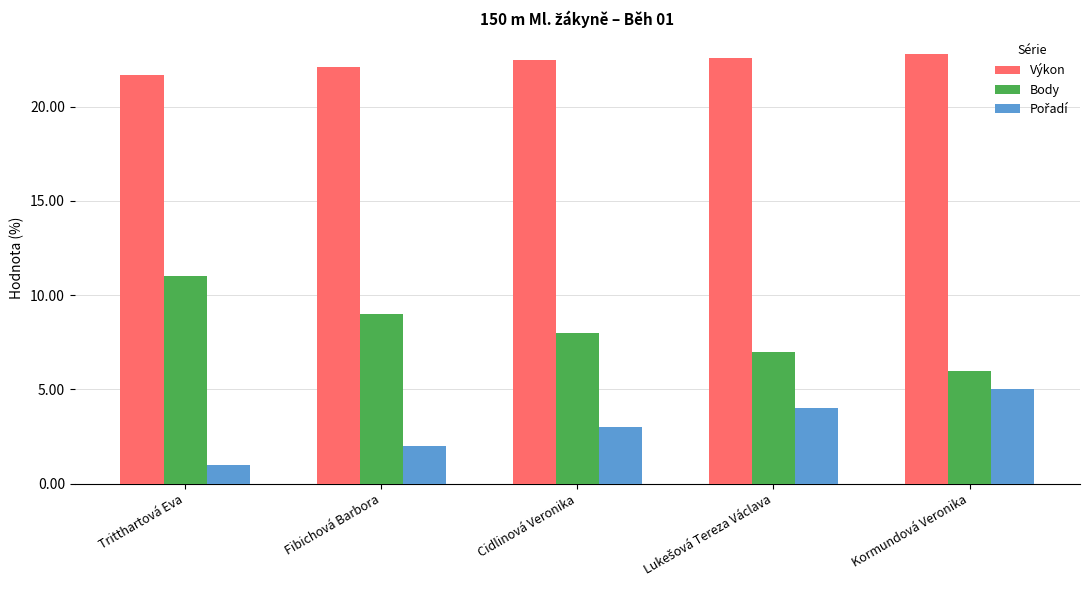

What position from the left is Fibichová Barbora?

2